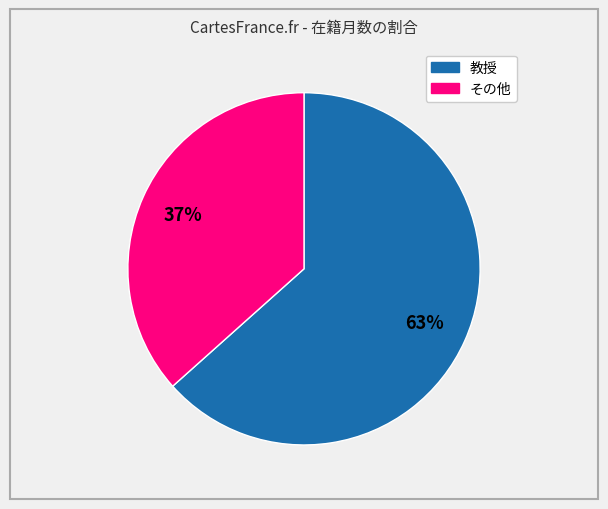

To the nearest percent, what is the average slice percentage?

50%